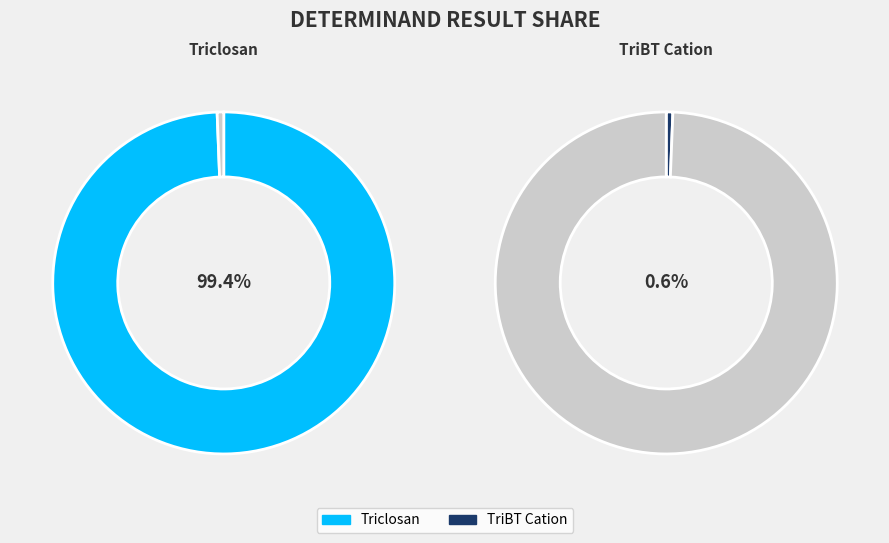

How many segments does this pie chart have?

2